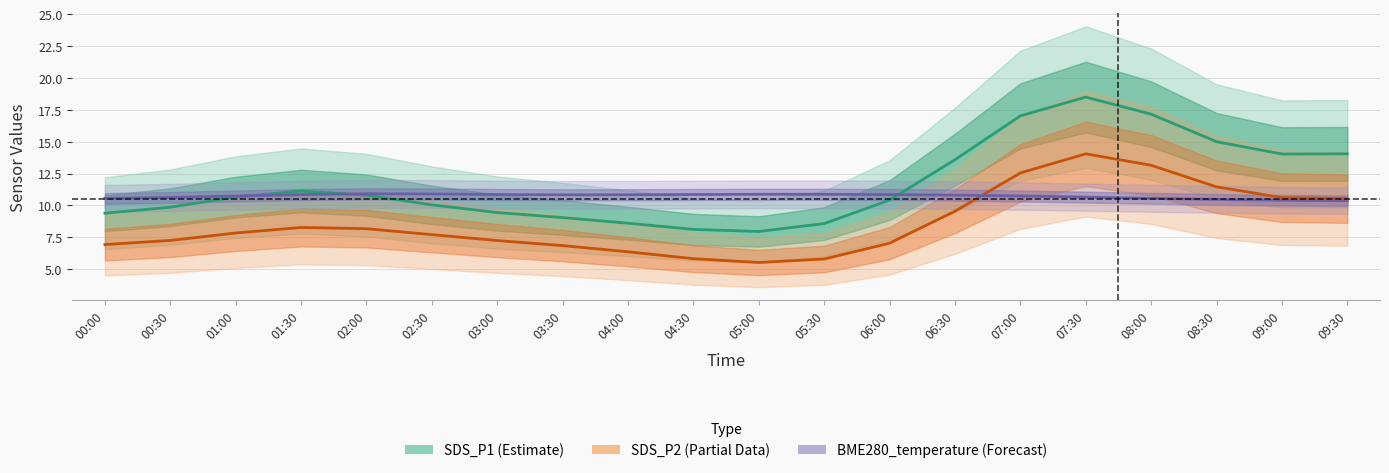

What is the total value across all series at 02:00?

29.9